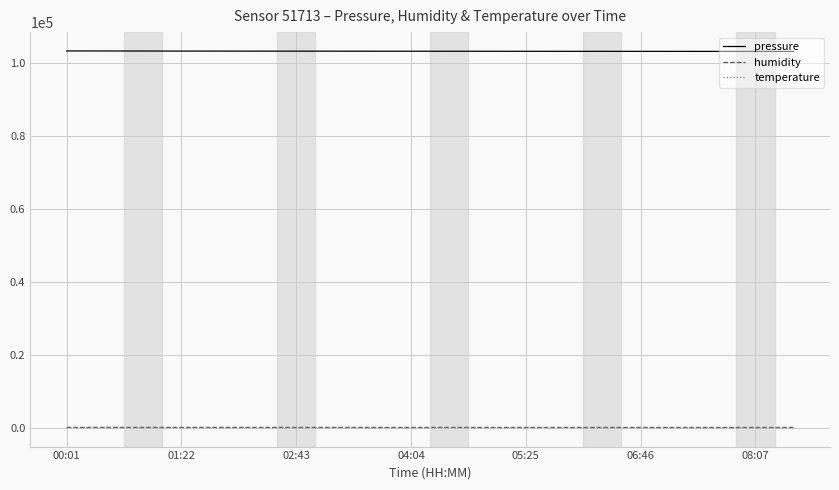

True or false: humidity and pressure cross at least once.

False